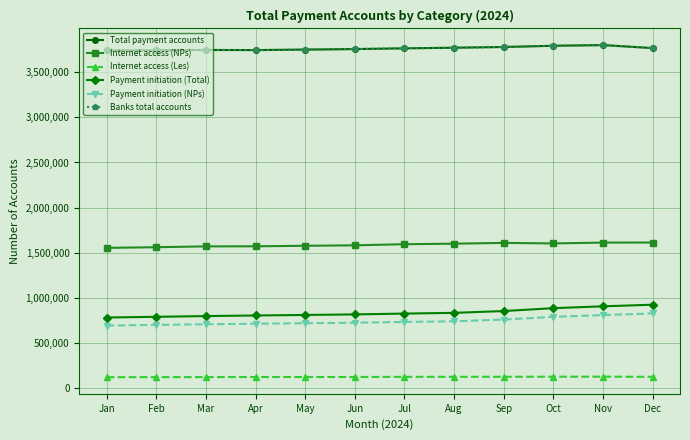

Which series has the widest spread of values?

Payment initiation (Total)